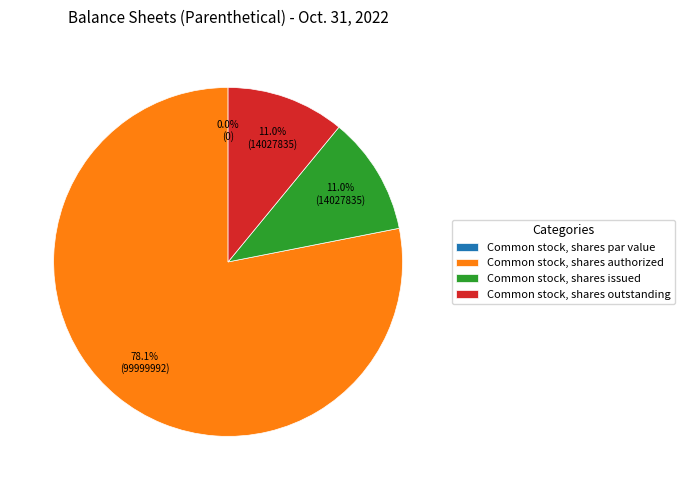

How many segments does this pie chart have?

4